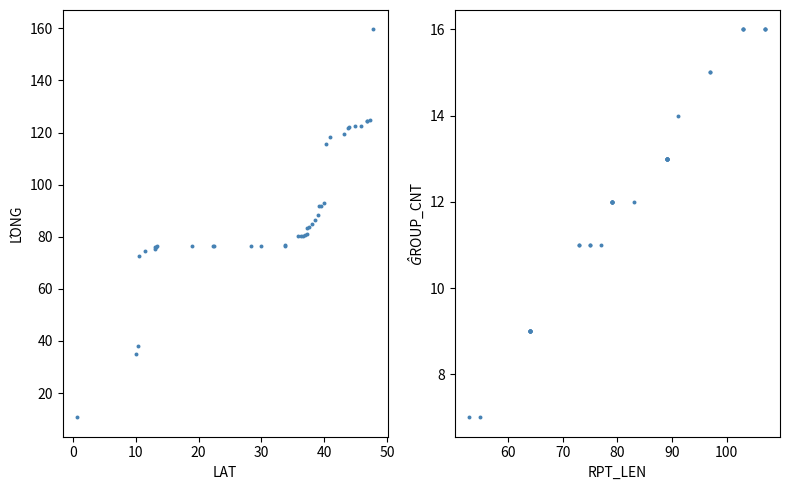

At how many categories does at least one series exceed 134?

1